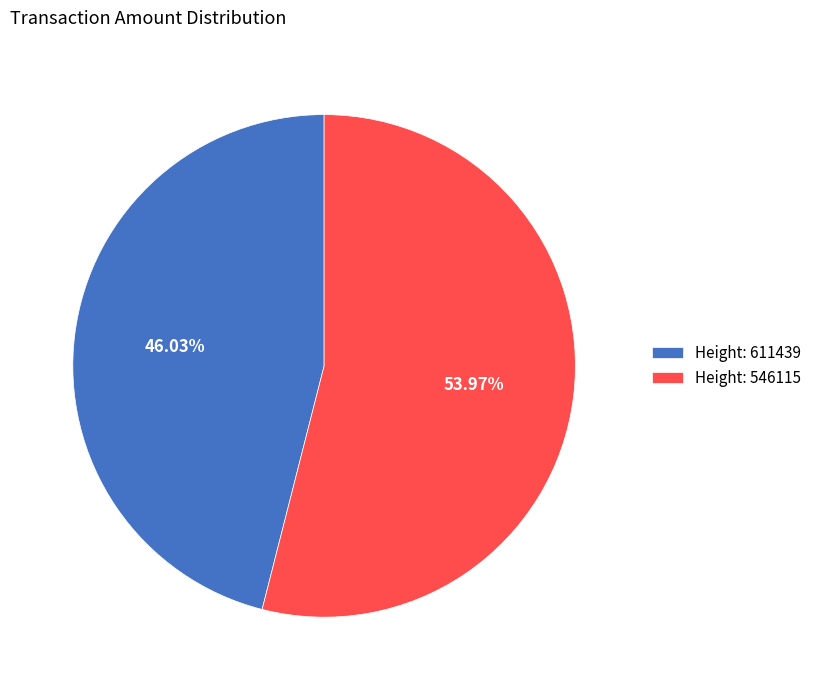

Which slice represents more than half of the pie?

Height: 546115